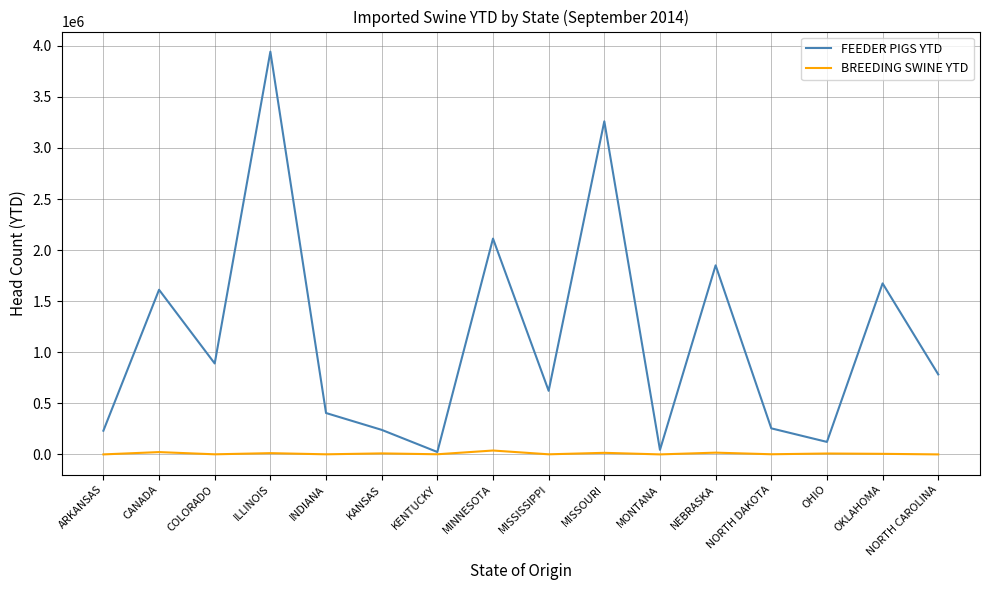

What are all the series names shown in the legend?

FEEDER PIGS YTD, BREEDING SWINE YTD